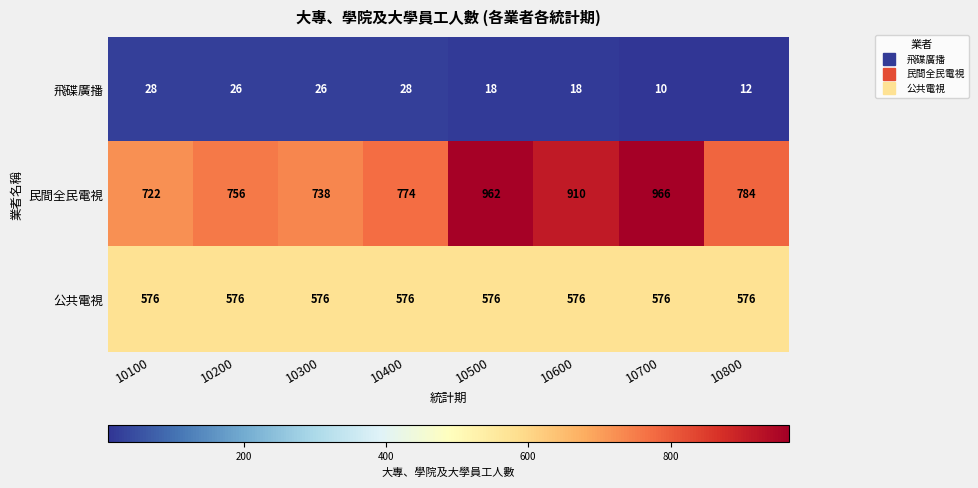

Which series has the widest spread of values?

民間全民電視